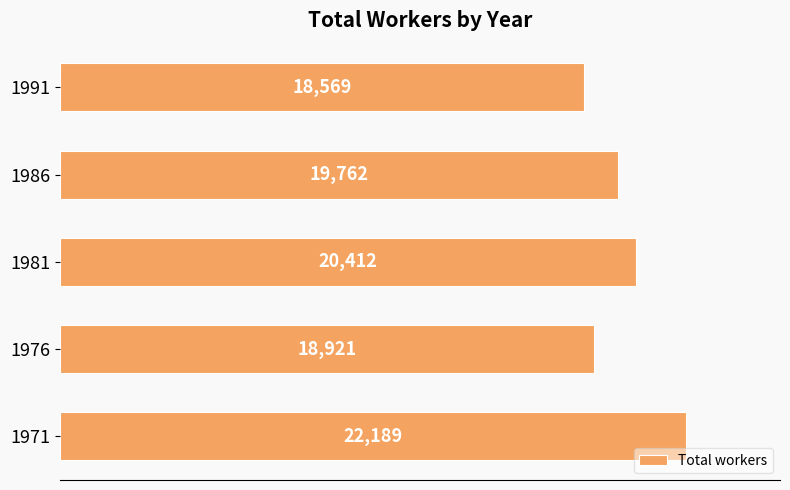

Which label corresponds to the smallest value in the chart?

1991